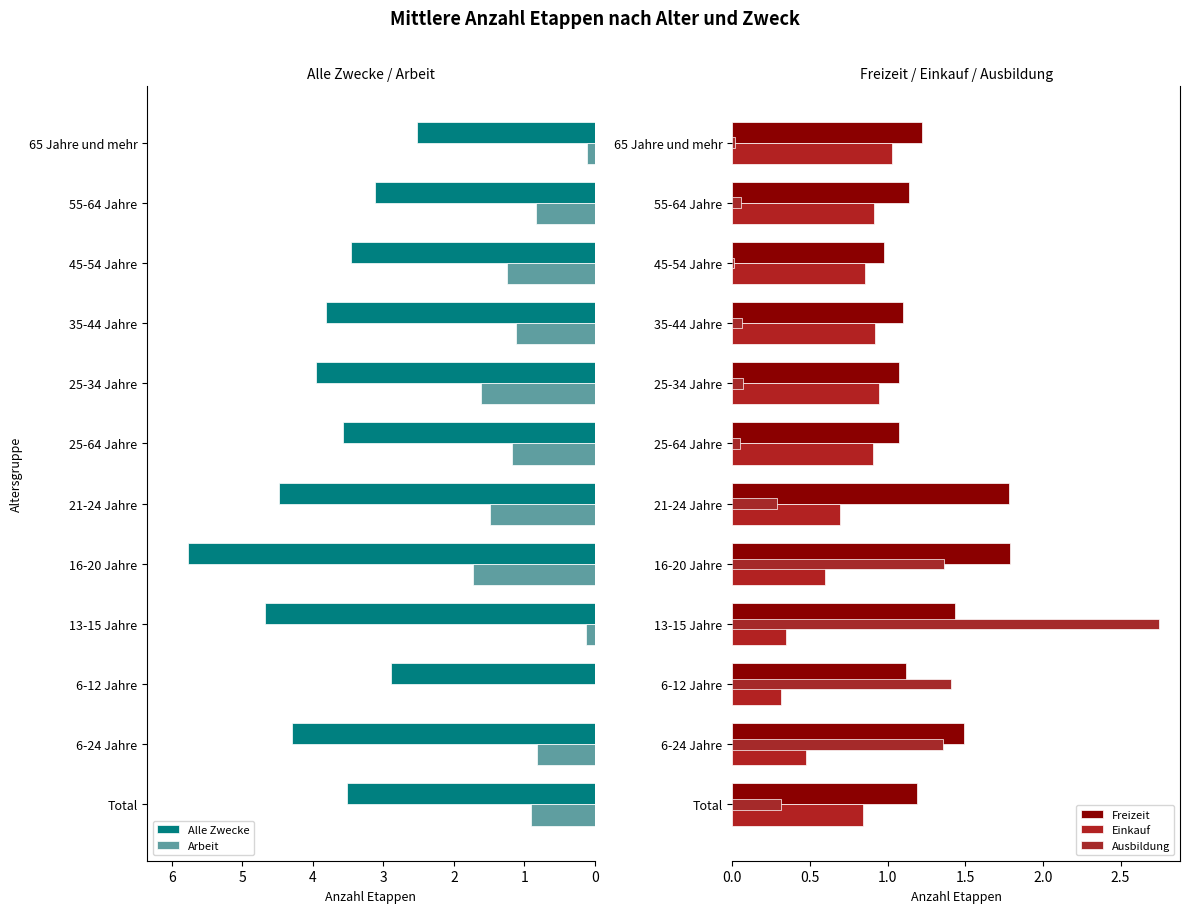

Read the Alle Zwecke value at 55-64 Jahre.

3.1